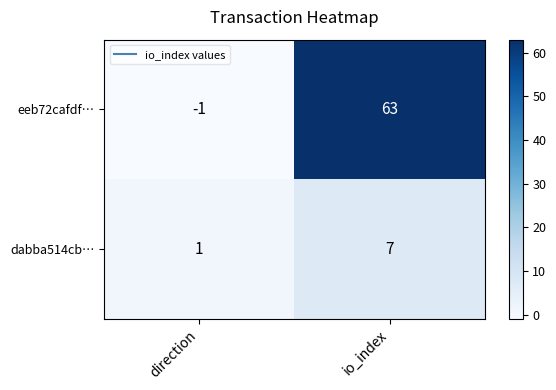

Where is eeb72cafdf… nearest to the value 31?

direction